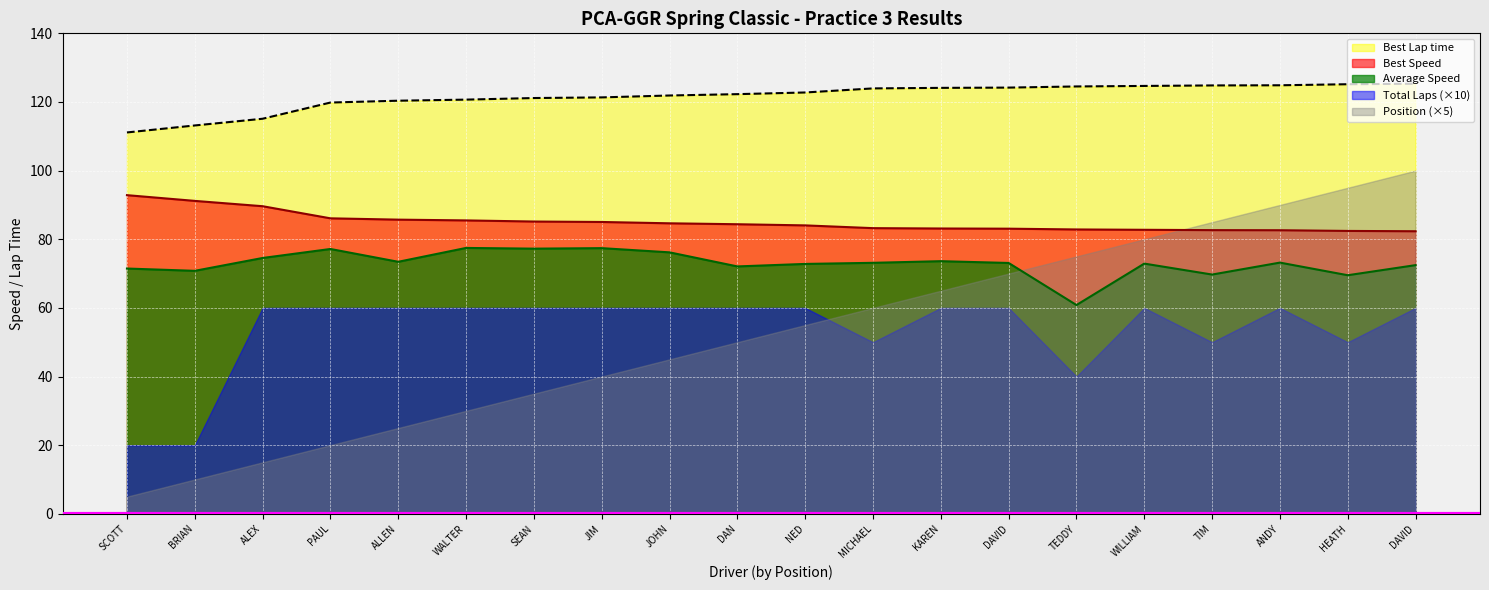

True or false: Average Speed has a value of 72.1 at DAN.

True